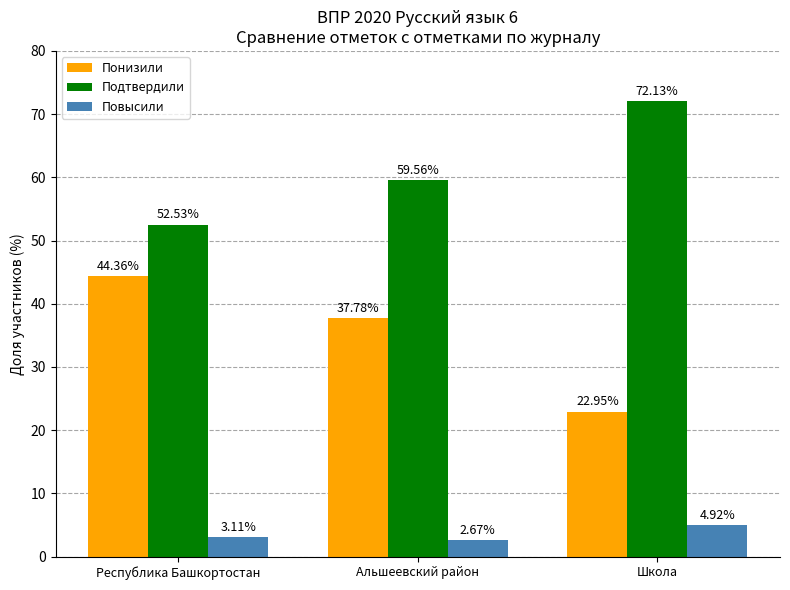

What position from the right is Альшеевский район?

2